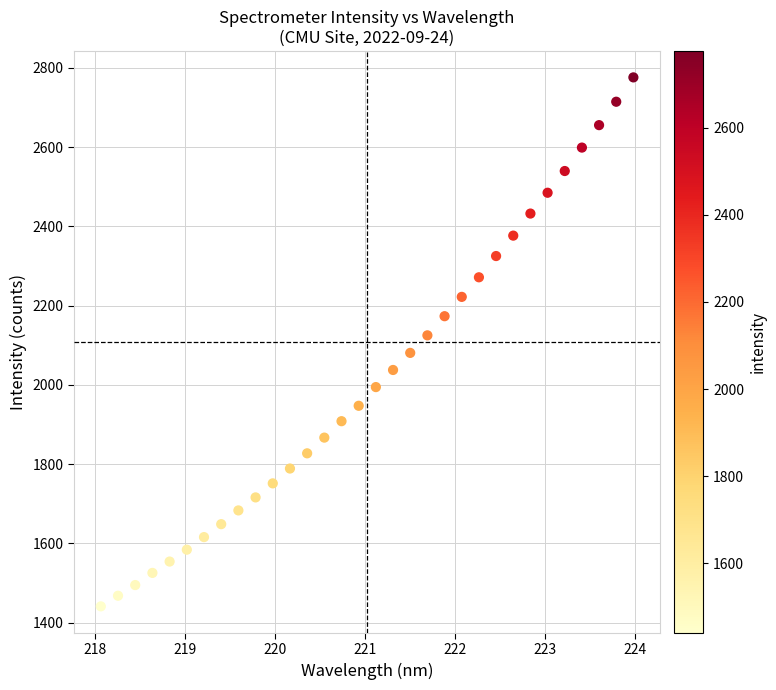

What is the range of Y values (max minus min)?

1335.2